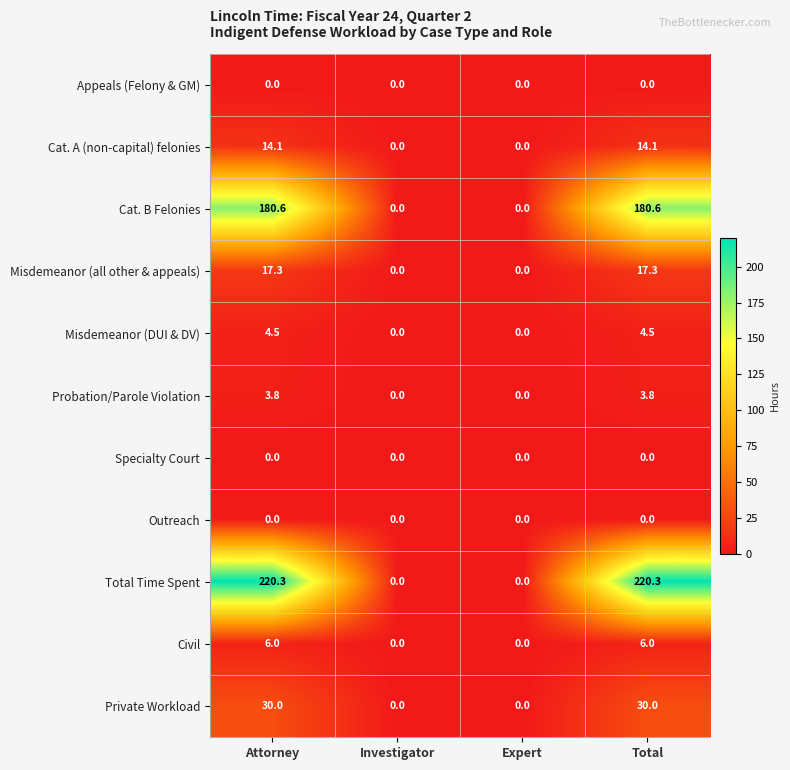

Which series has the largest range (max minus min)?

Total Time Spent